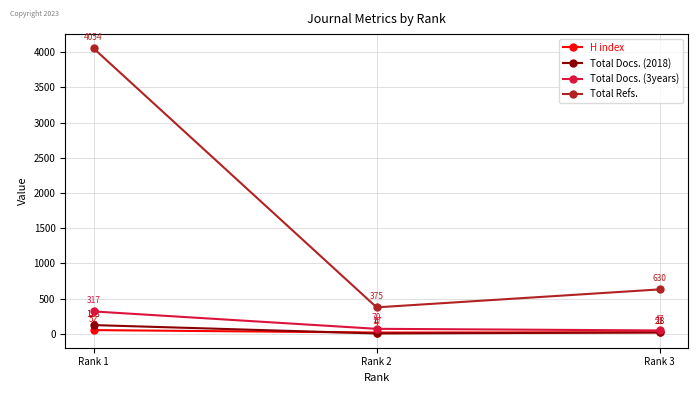

Which series changed the most between Rank 1 and Rank 2?

Total Refs.